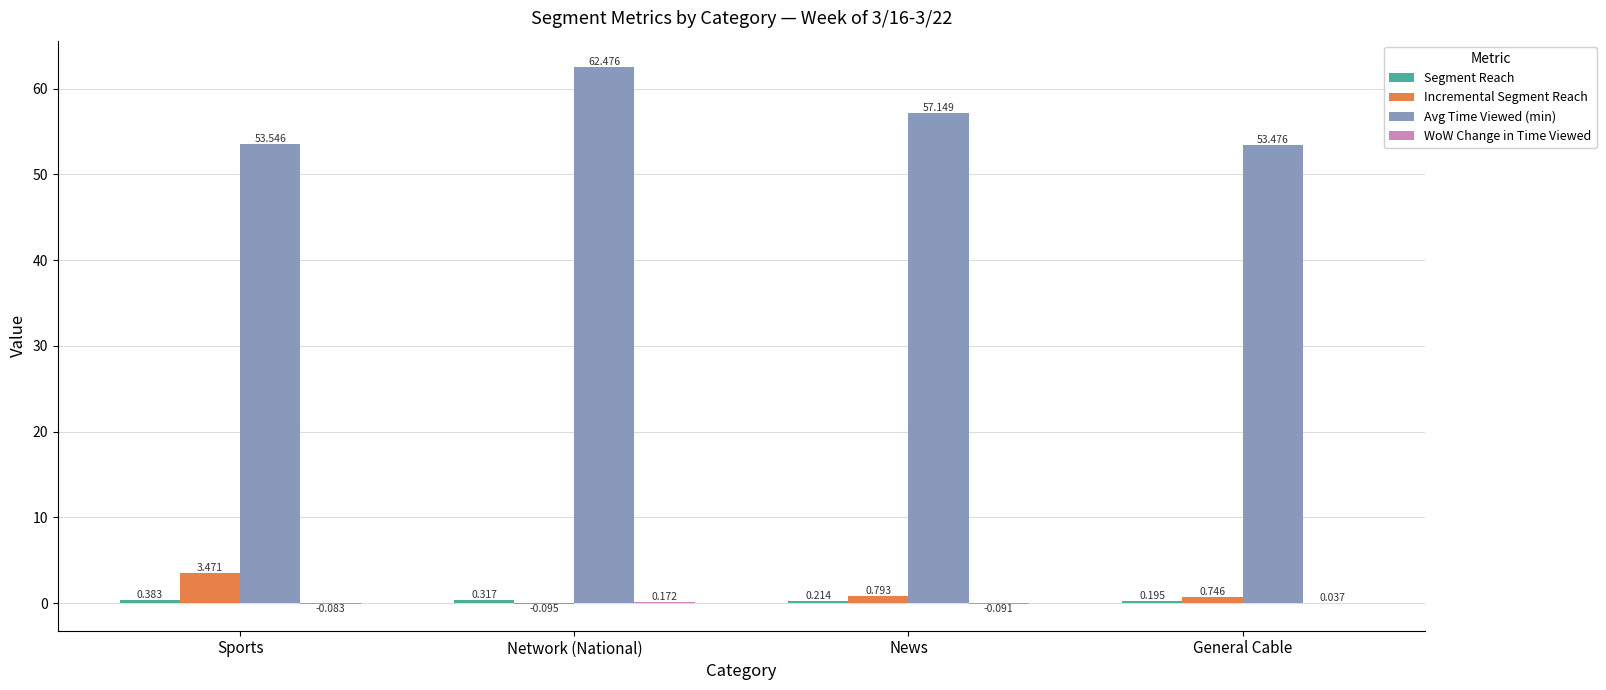

Does the chart contain stacked bars?

No